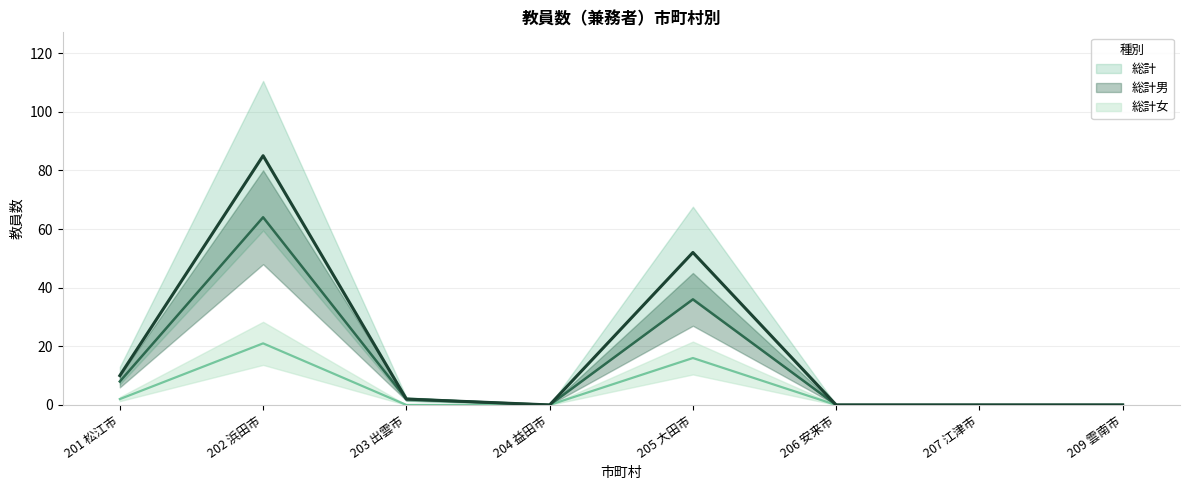

What is the label of the 2nd point from the left?

202 浜田市